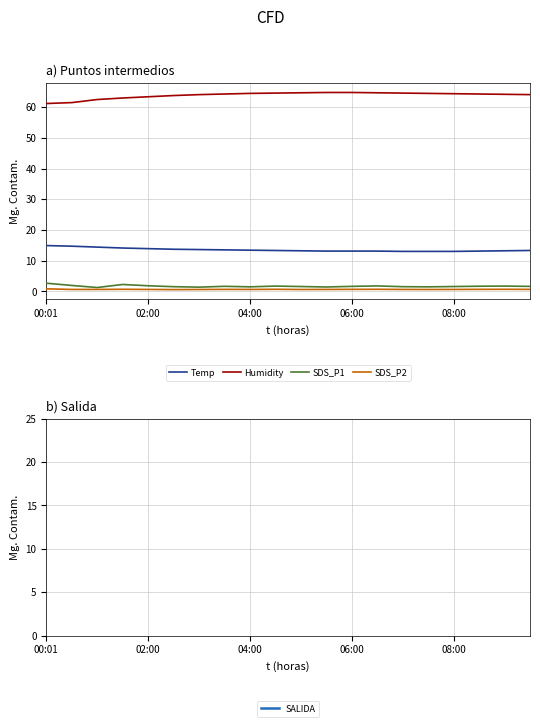

The Humidity series shows 64.5 at 04:00. True or false?

True